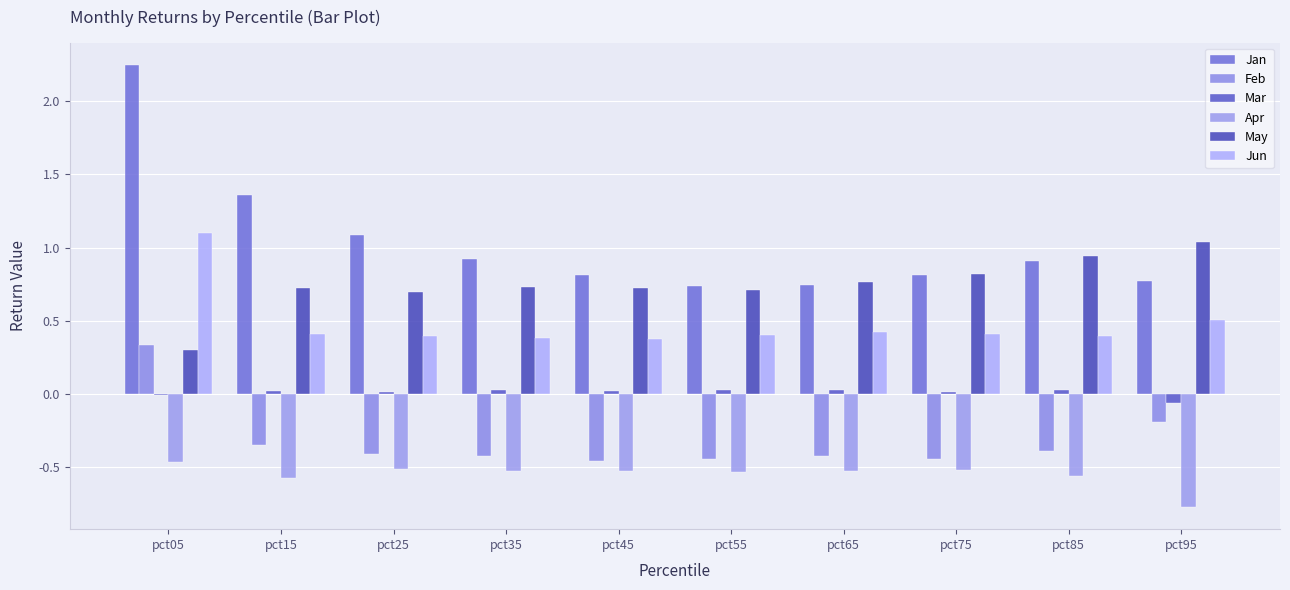

What is the highest value of the Jan series?

2.2